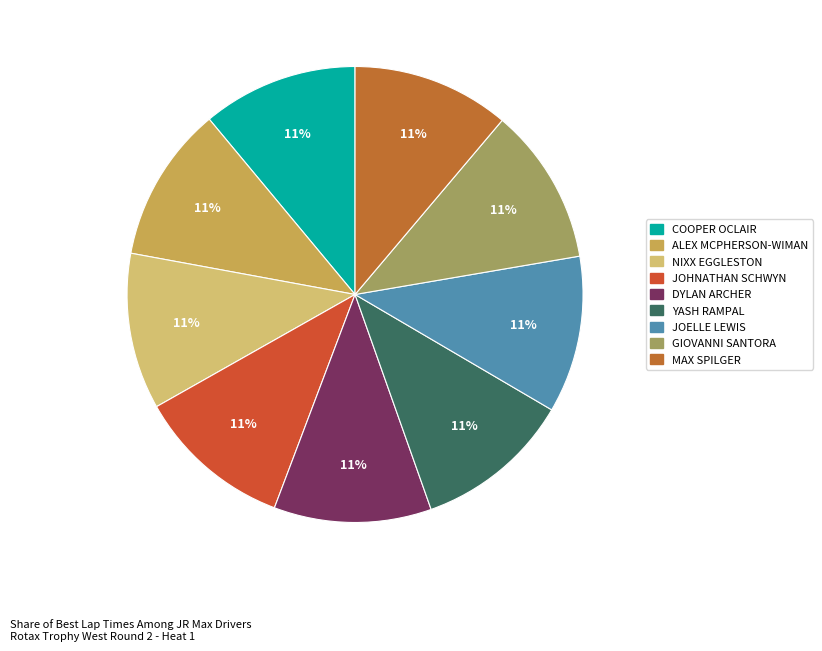

What percentage is the JOHNATHAN SCHWYN slice, to the nearest percent?

11%